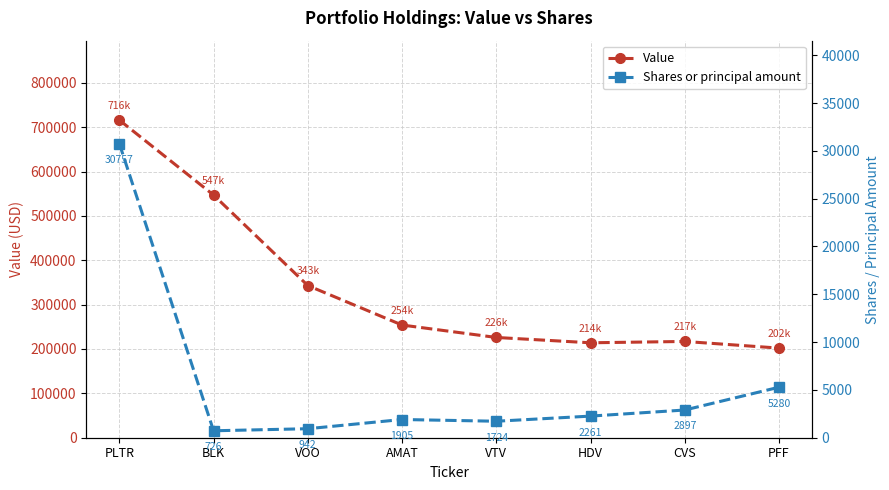

Which series has the widest spread of values?

Value